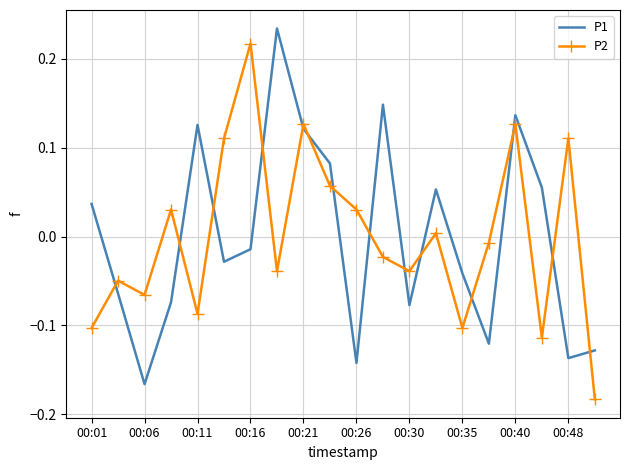

After their last crossing, which series has the higher values: P2 or P1?

P1